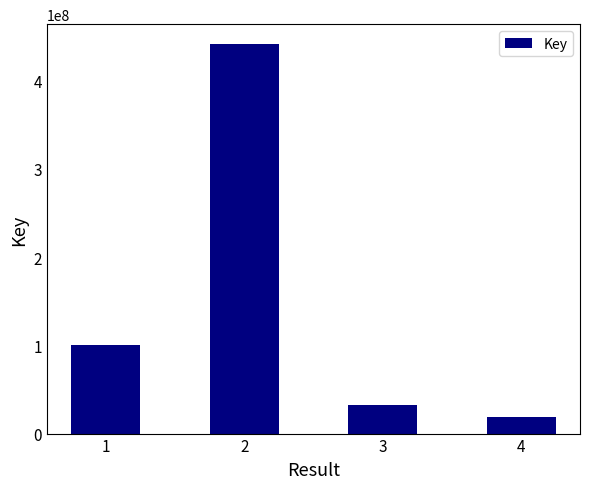

List the labels in order of value, largest first.

2, 1, 3, 4